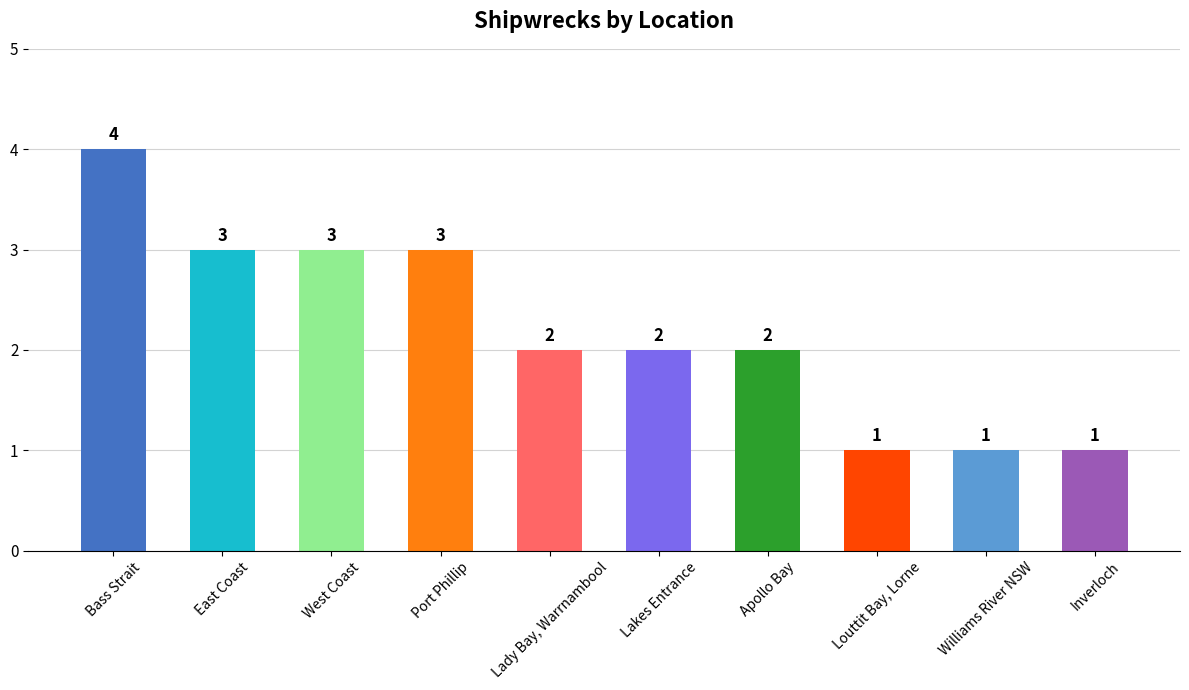

What is the maximum value shown in the chart?

4